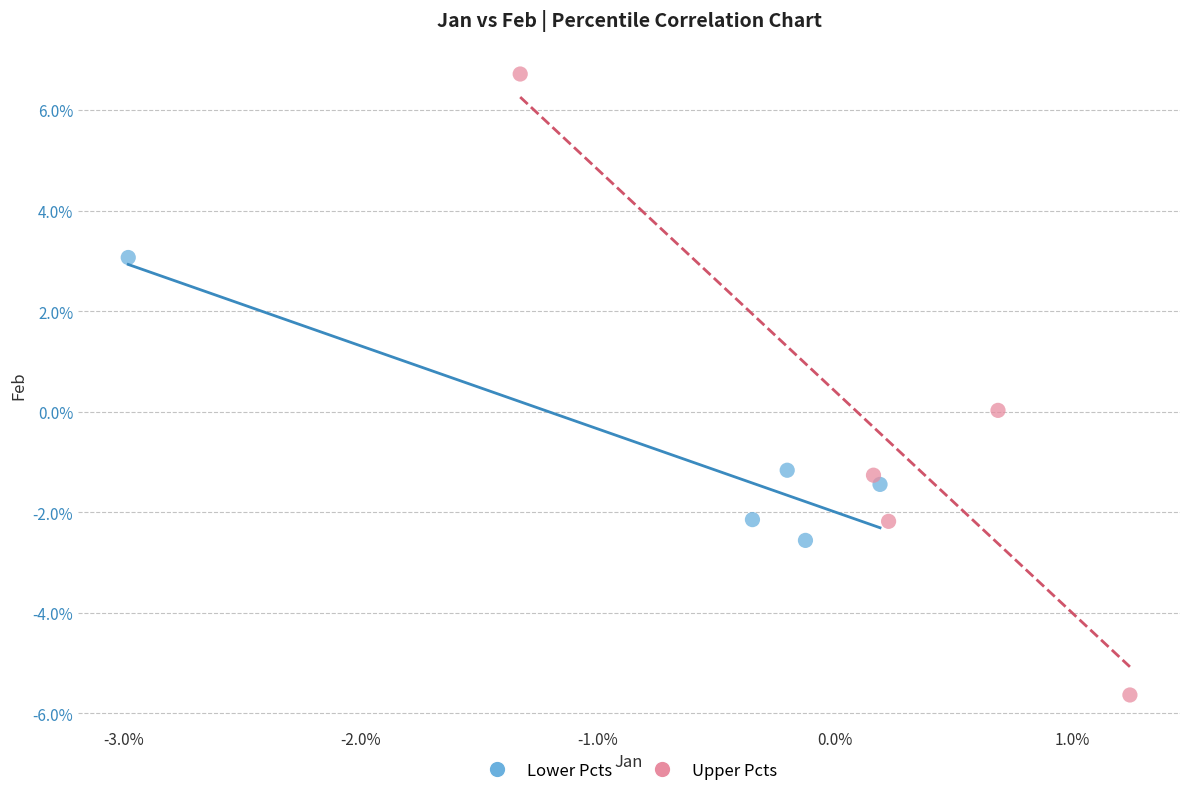

What are all the series names shown in the legend?

Lower Pcts, Upper Pcts